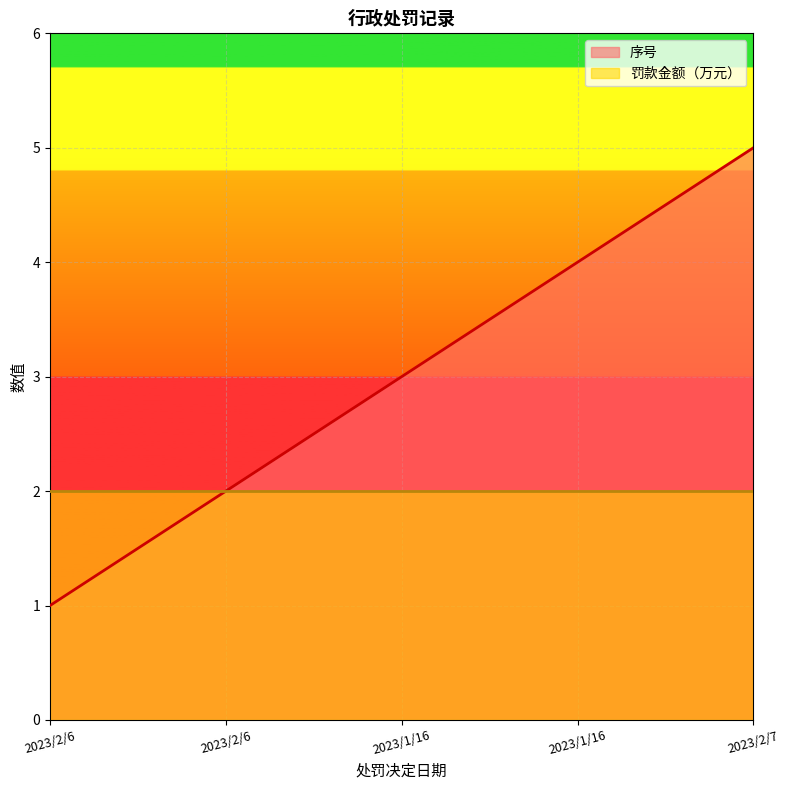

Where does the data first go above 3?

2023/1/16